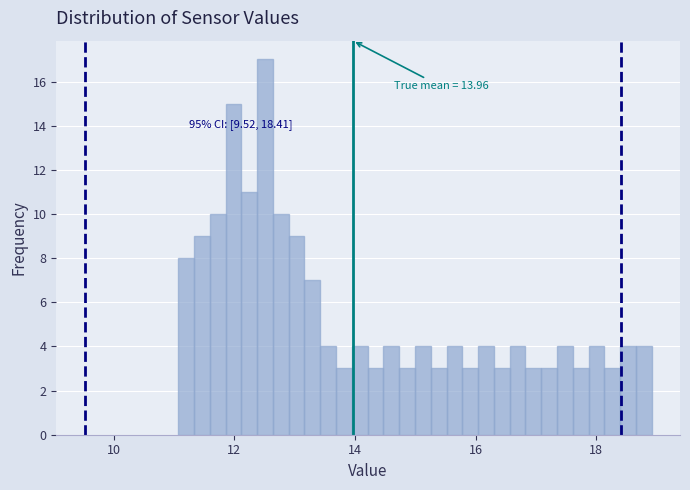

Read against the x-axis, roughly where is the centre of the tallest bar?

12.6